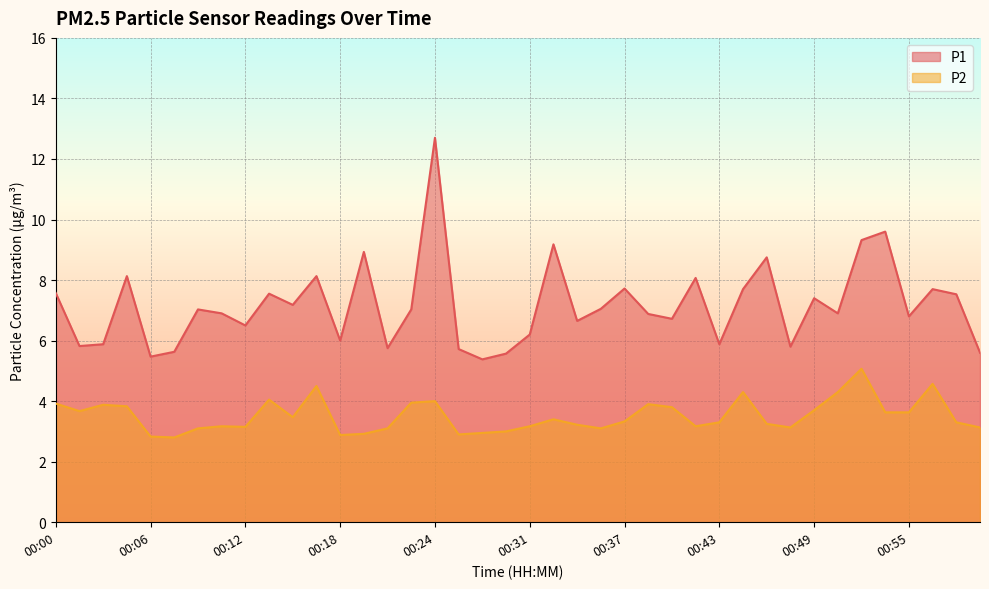

The P1 series shows 2.3 at 00:34. True or false?

False